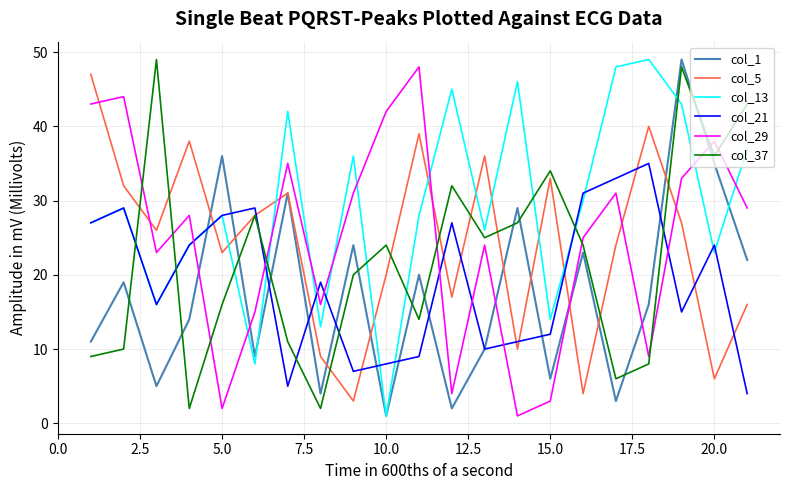

Which series has the largest total across all categories?

col_13